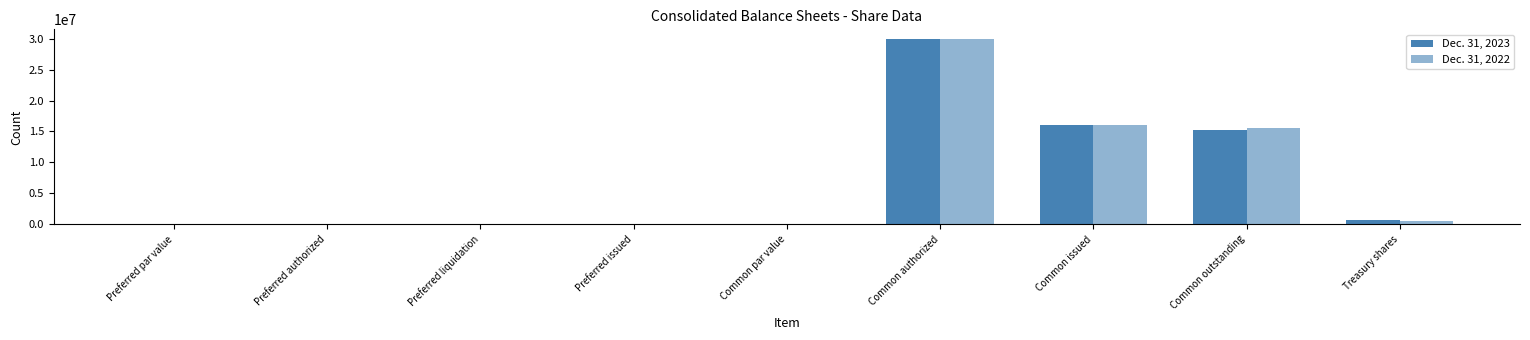

Rank the series by their maximum value, from lowest to highest.

Dec. 31, 2023, Dec. 31, 2022